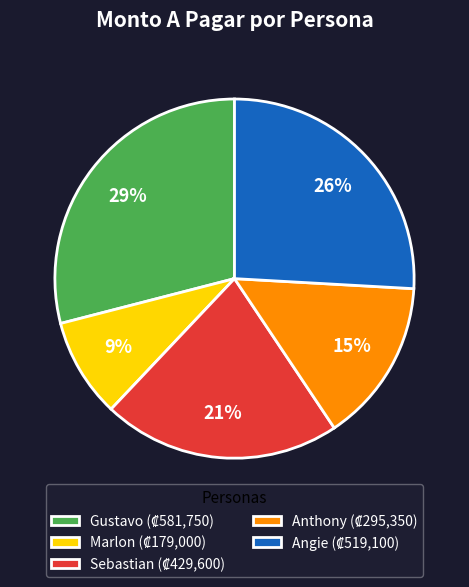

What percentage is the Angie slice, to the nearest percent?

26%